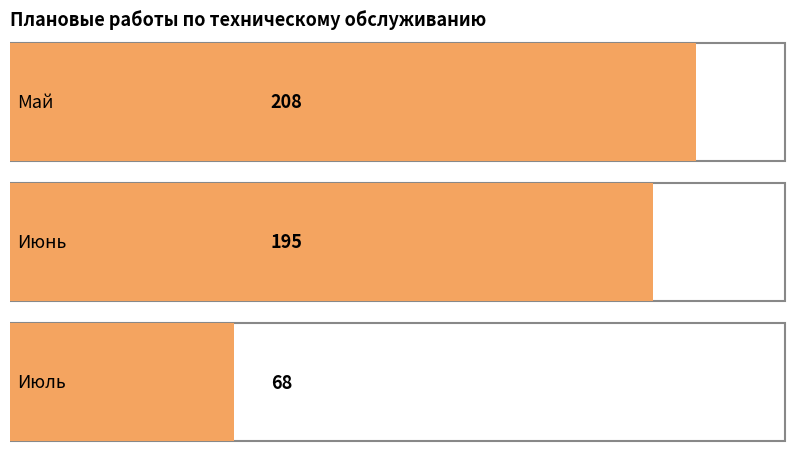

What is the label of the 3rd bar from the left?

Июль